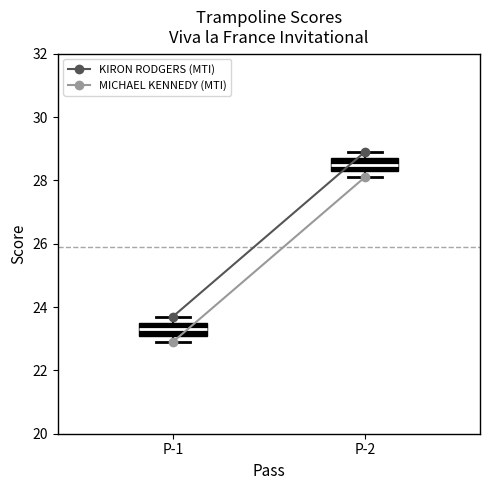

Where is the upper edge of the box for P-1 on the y-axis? The values are not printed on the chart, so give them approximately, as read against the axis.

23.6